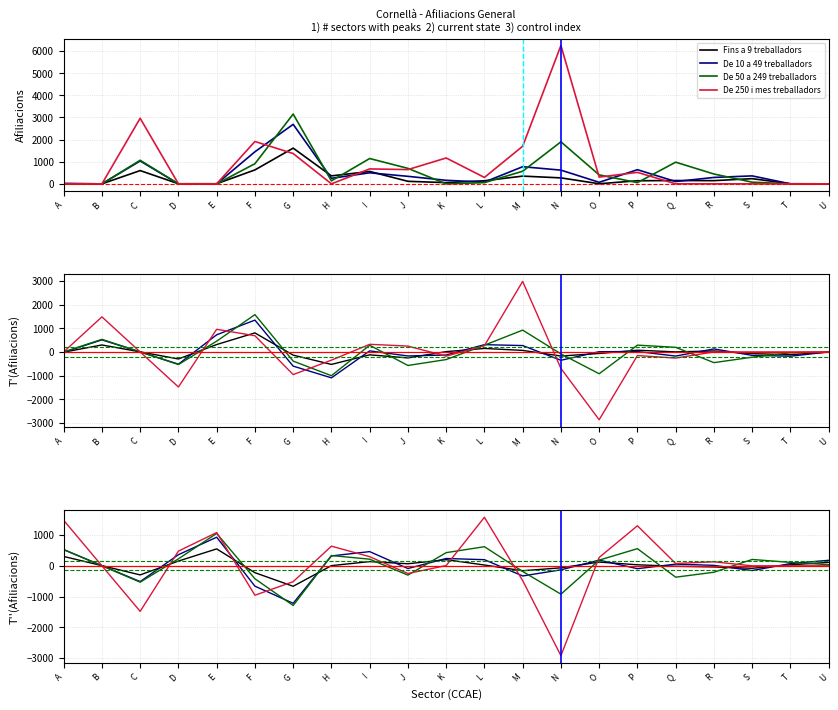

What is the value of the Fins a 9 treballadors point at the 14th from the left?

-65.0